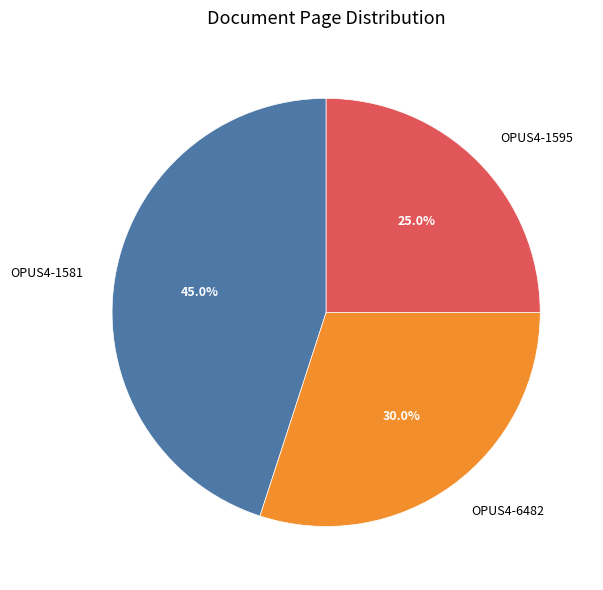

What percentage do OPUS4-6482 and OPUS4-1595 together represent?

55.0%